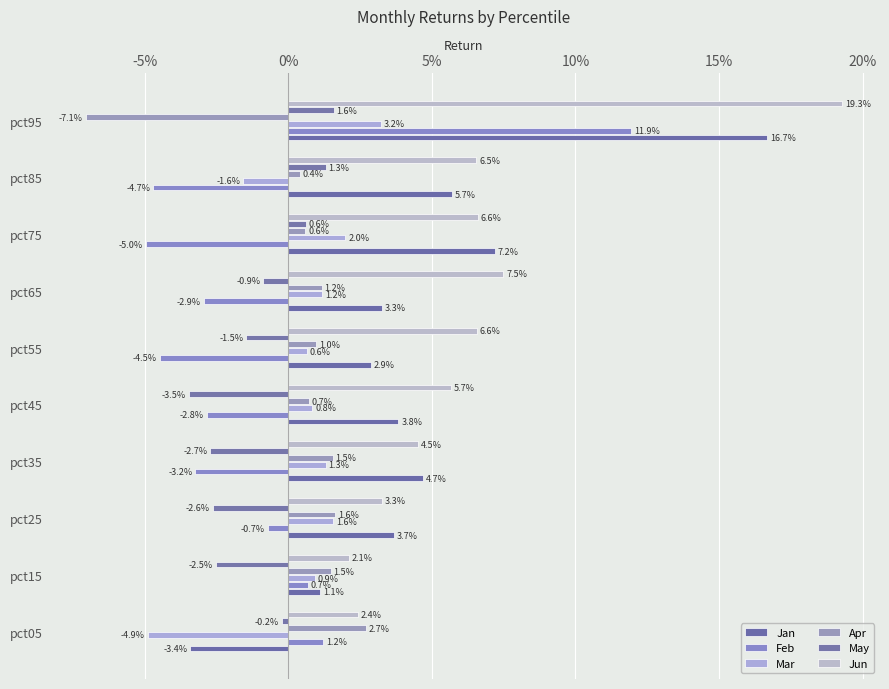

How many bars are there in total?

60